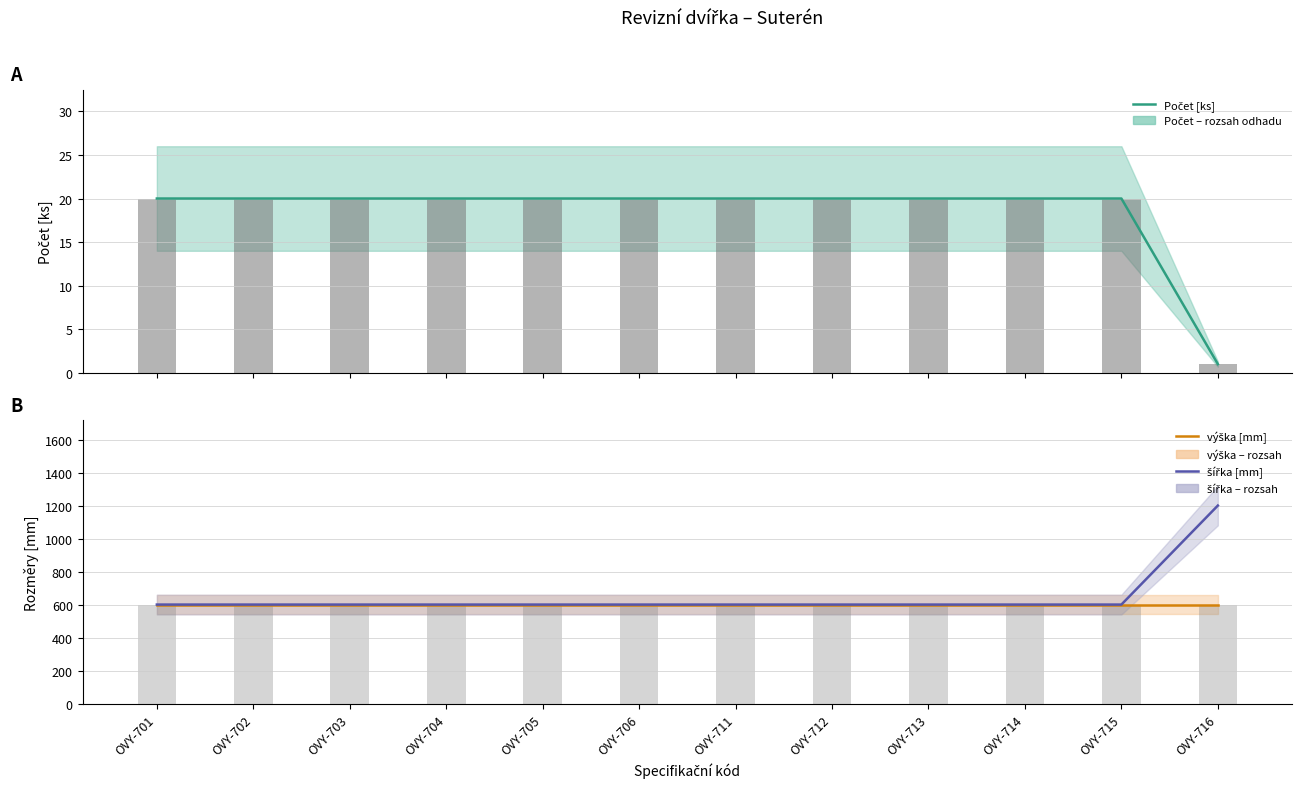

Reading right to left, list all the values displayed in this chart.

Počet [ks]: 1	20	20	20	20	20	20	20	20	20	20	20
výška [mm]: 600	600	600	600	600	600	600	600	600	600	600	600
šířka [mm]: 1200	600	600	600	600	600	600	600	600	600	600	600